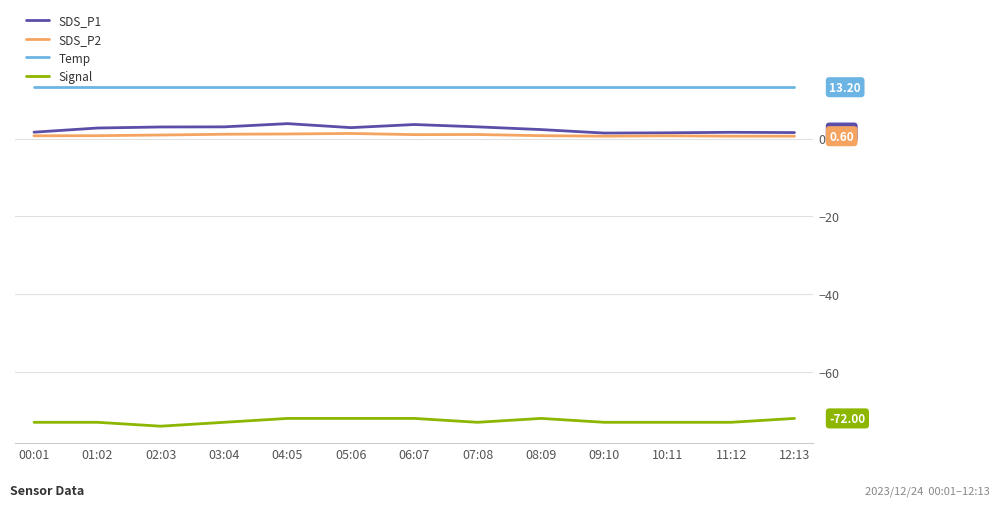

Does the chart display data point markers on the line(s)?

No